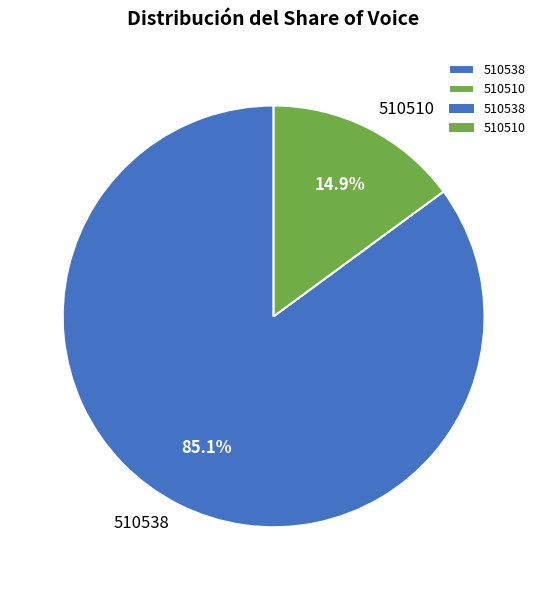

What percentage do 510510 and 510538 together represent?

100.0%